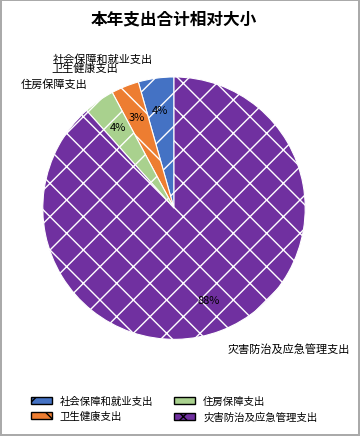

What is the largest slice in the pie chart?

灾害防治及应急管理支出